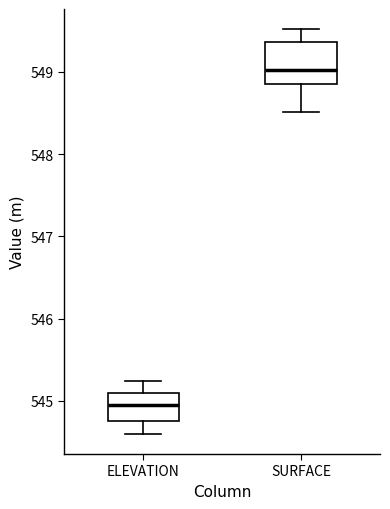

Which box's median line is the highest?

SURFACE